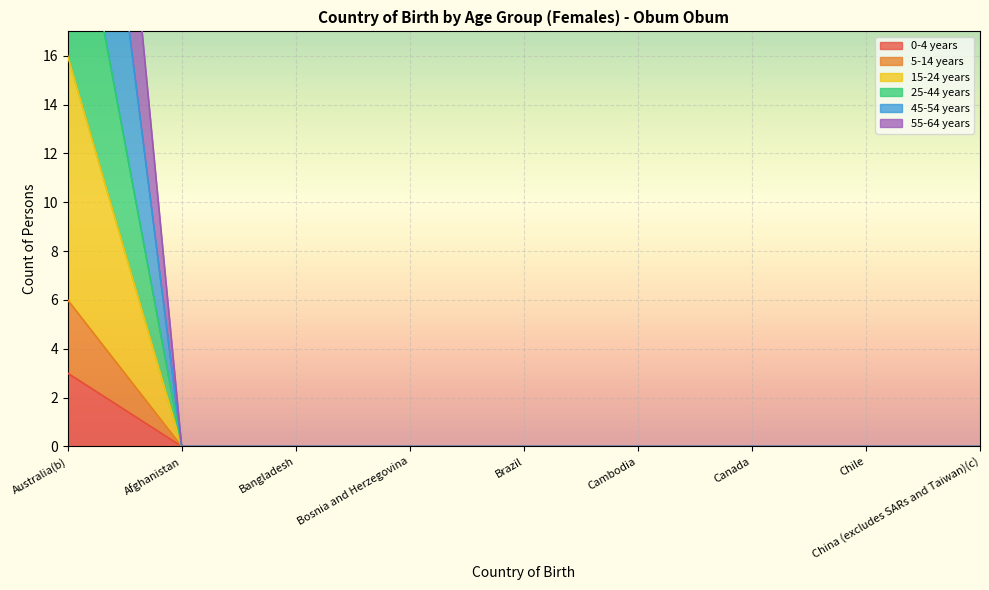

What is the maximum value for 0-4 years?

3